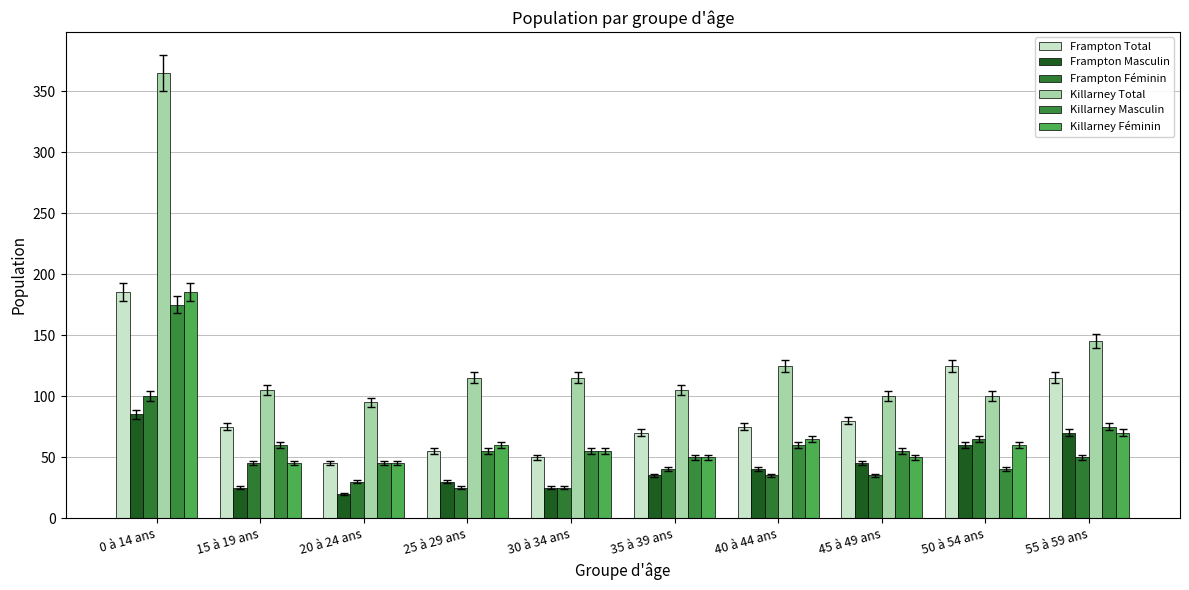

Which has a higher value, 30 à 34 ans or 45 à 49 ans?

45 à 49 ans